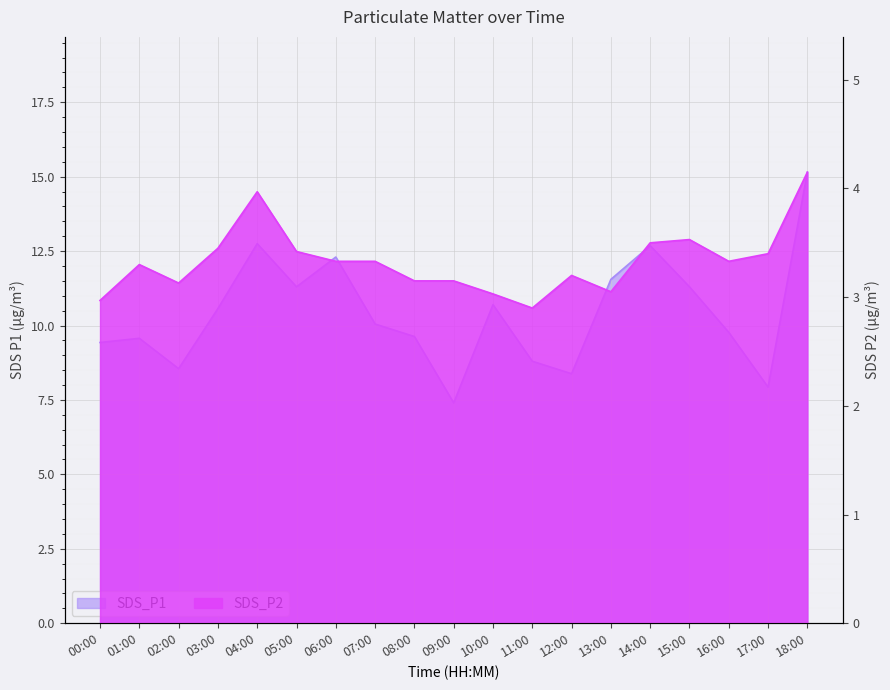

Rank the series by their average value, from lowest to highest.

SDS_P2, SDS_P1